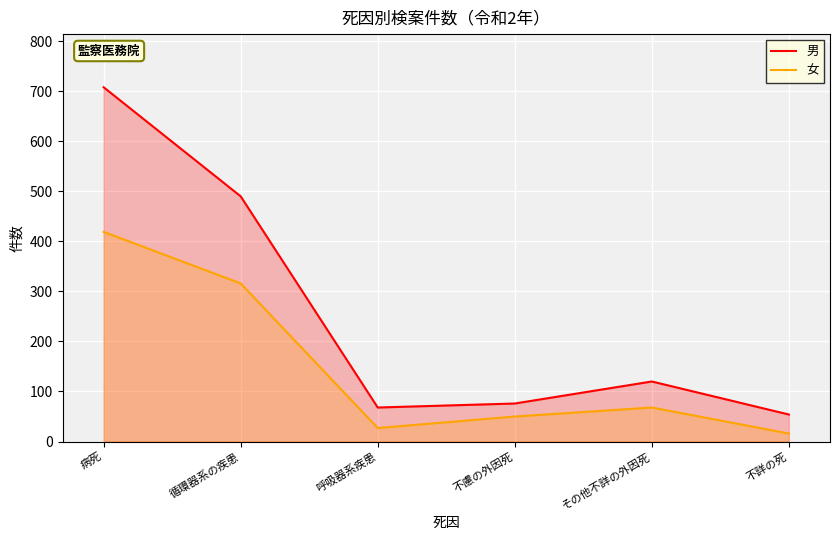

Rank the series by their maximum value, from highest to lowest.

男, 女